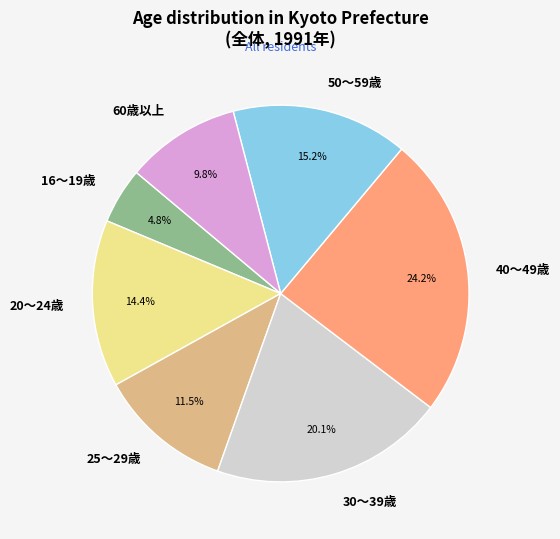

What percentage do 60歳以上 and 16～19歳 together represent?

14.6%